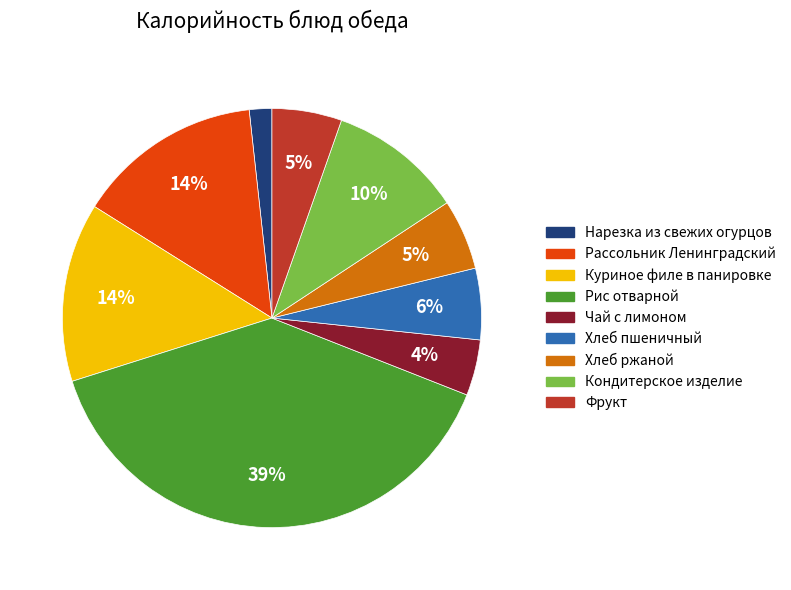

Combined, do Куриное филе в панировке and Хлеб ржаной account for over 50%?

No